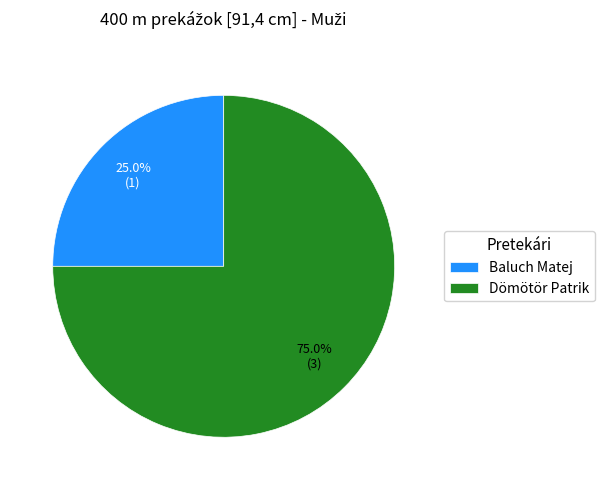

To the nearest percent, what is the combined percentage of Baluch Matej and Dömötör Patrik?

100%